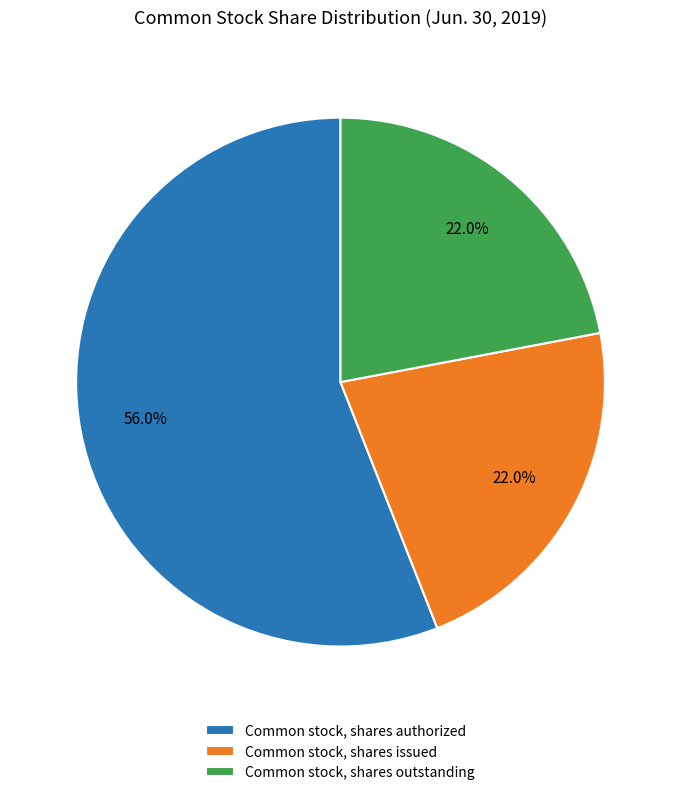

Combined, what portion of the pie is Common stock, shares issued and Common stock, shares outstanding?

44.0%